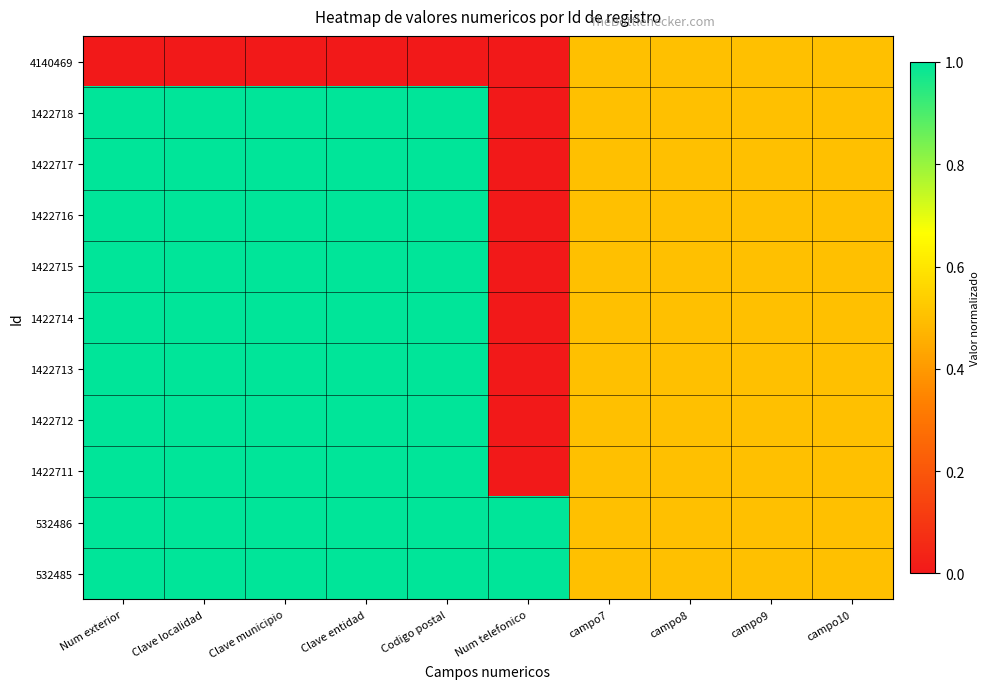

At which category is the sum across all series the highest?

Num exterior